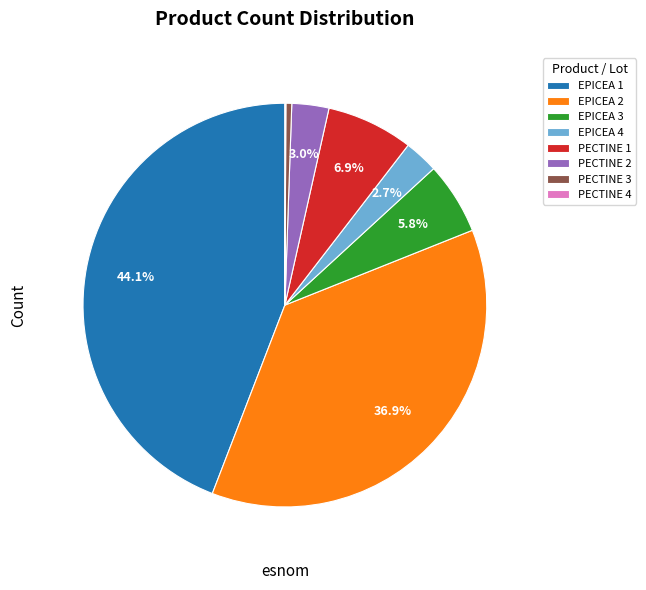

What is the largest slice in the pie chart?

EPICEA 1